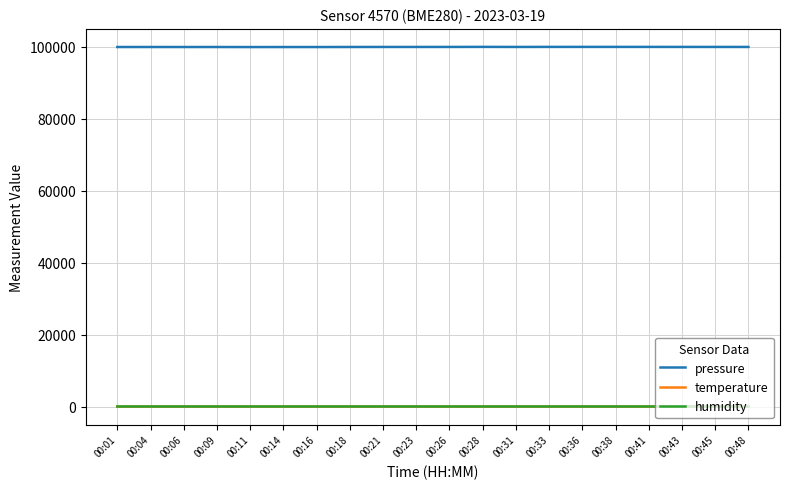

True or false: humidity has a value of 46.9 at 00:26.

True